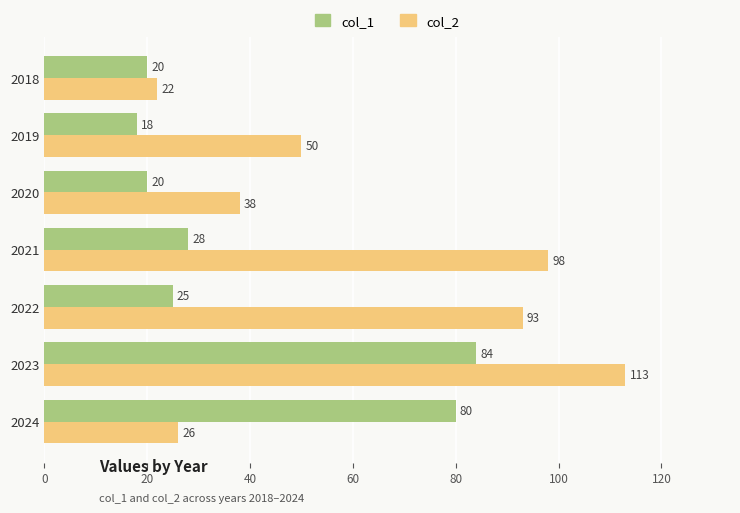

At which category is the sum across all series the highest?

2023